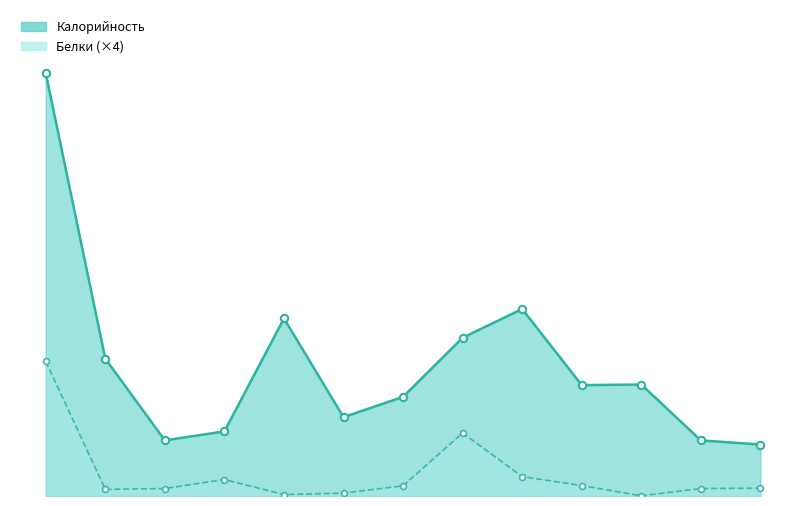

Which series has the largest total across all categories?

Калорийность